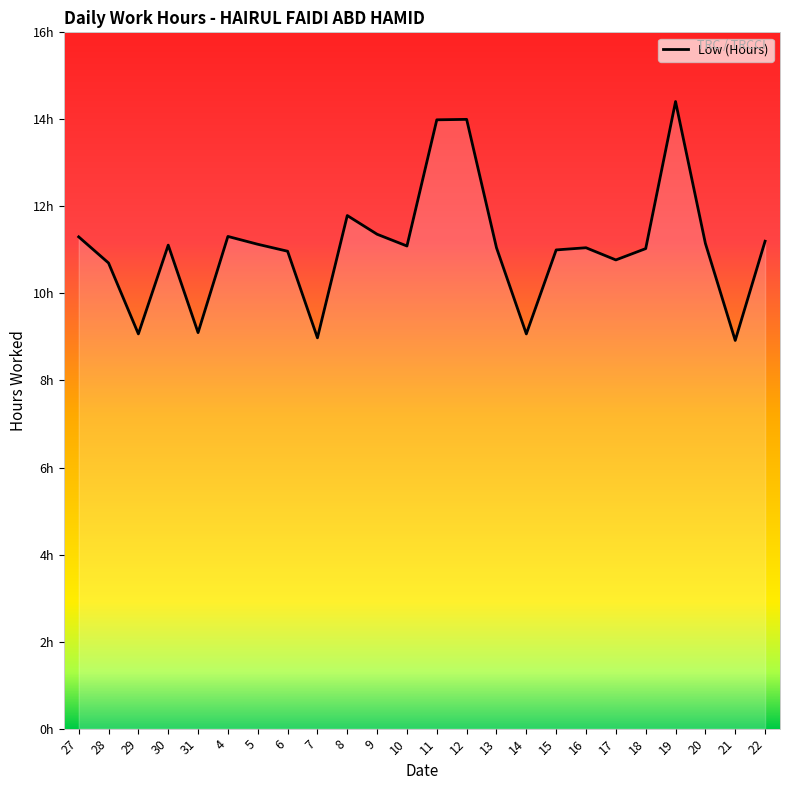

What is the difference between the second highest and second lowest values?

5.0